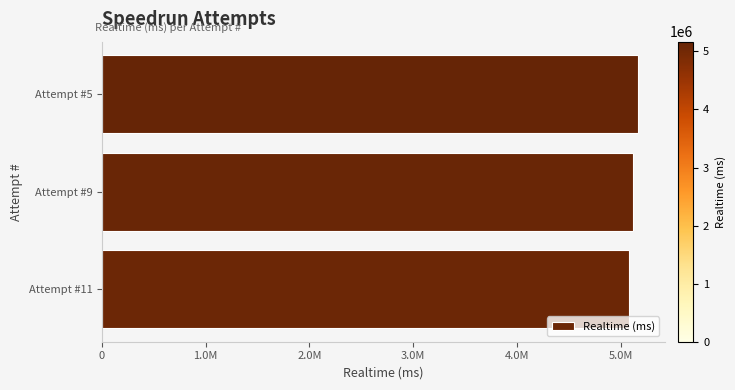

Are the bars horizontal?

Yes